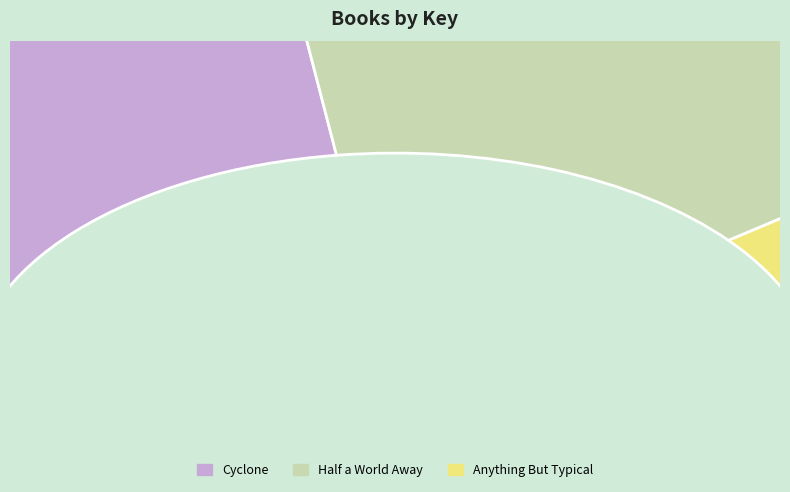

To the nearest percent, what percentage of the pie is Half a World Away?

33%